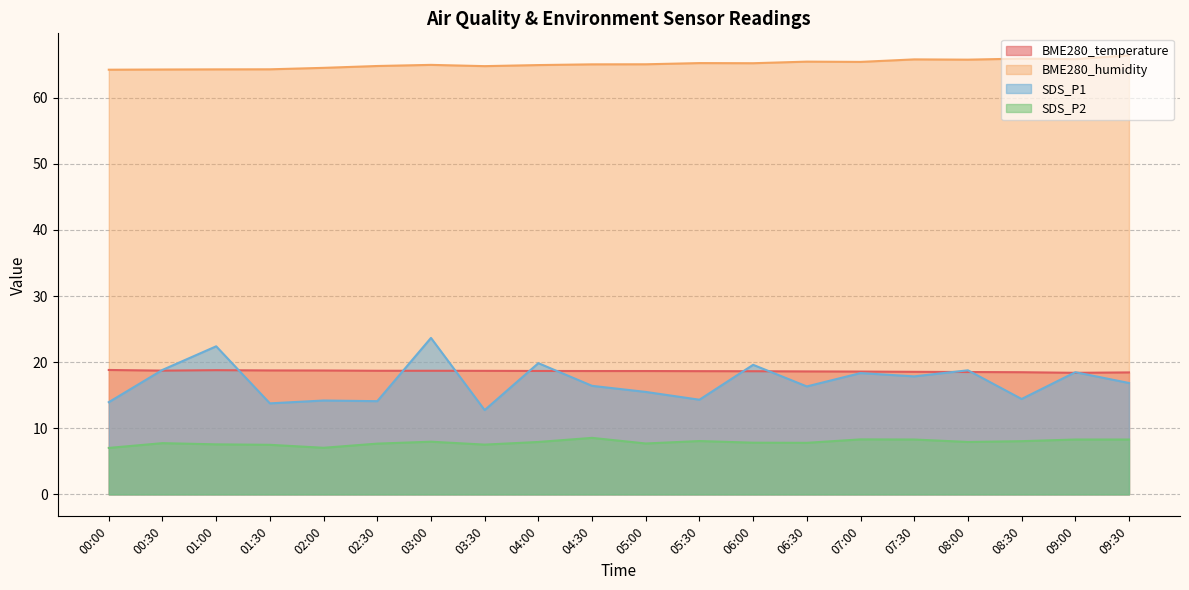

Which label corresponds to the largest value in the chart?

09:30